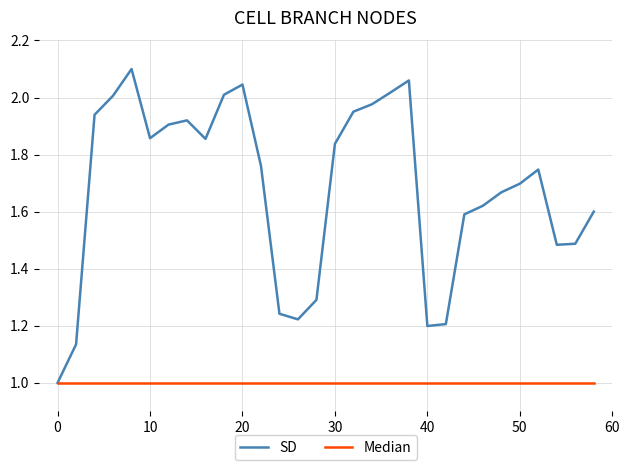

Which series has the widest spread of values?

SD